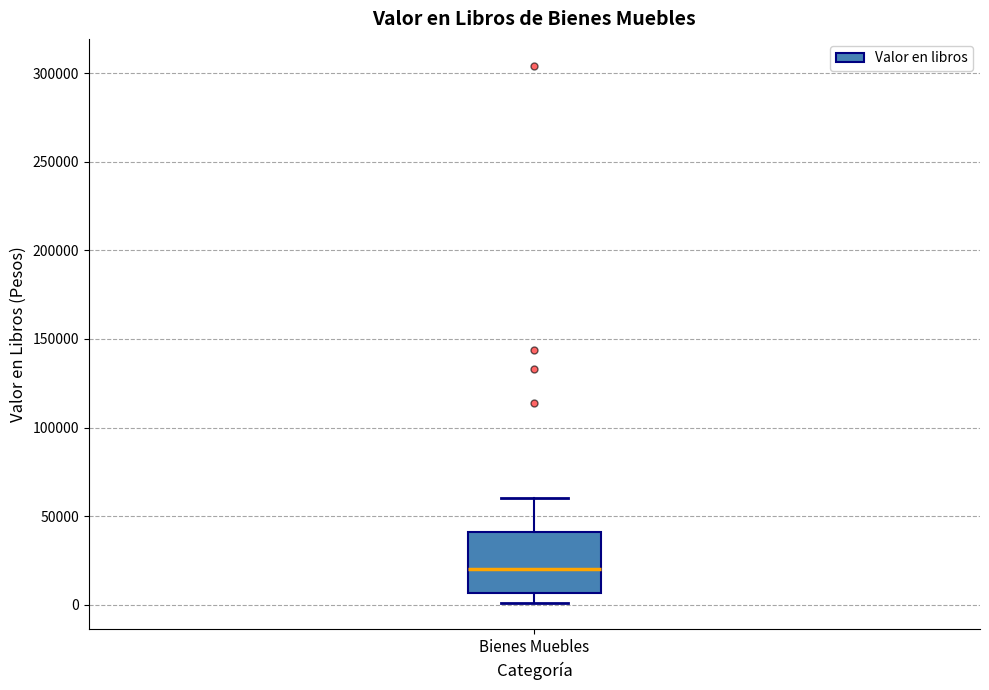

Read this box plot against the y-axis: the position of the median line, the range covered by the box, and the ends of both whiskers. The values are not printed on the chart, so give them approximately, as read against the axis.

median 20000, box 5000 to 40000, whiskers 0 to 60000